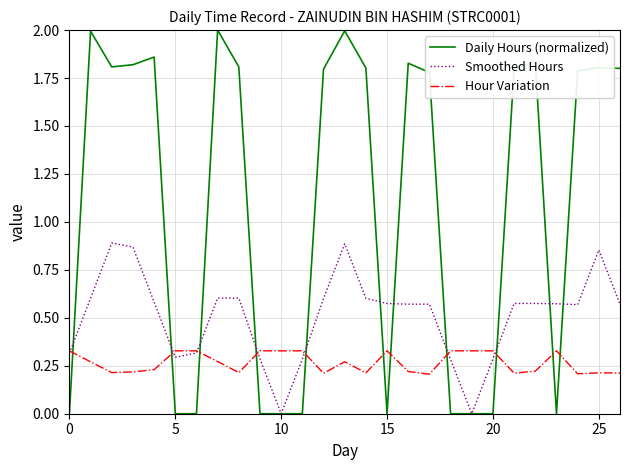

What are all the series names shown in the legend?

Daily Hours (normalized), Smoothed Hours, Hour Variation